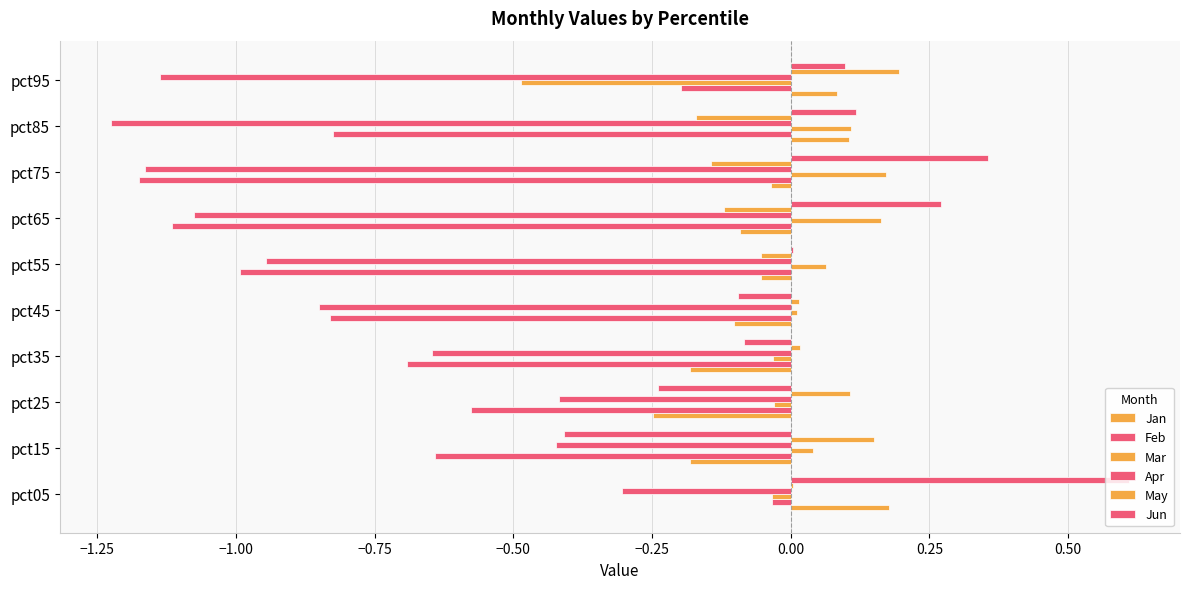

How many values in Jan are above zero?

3